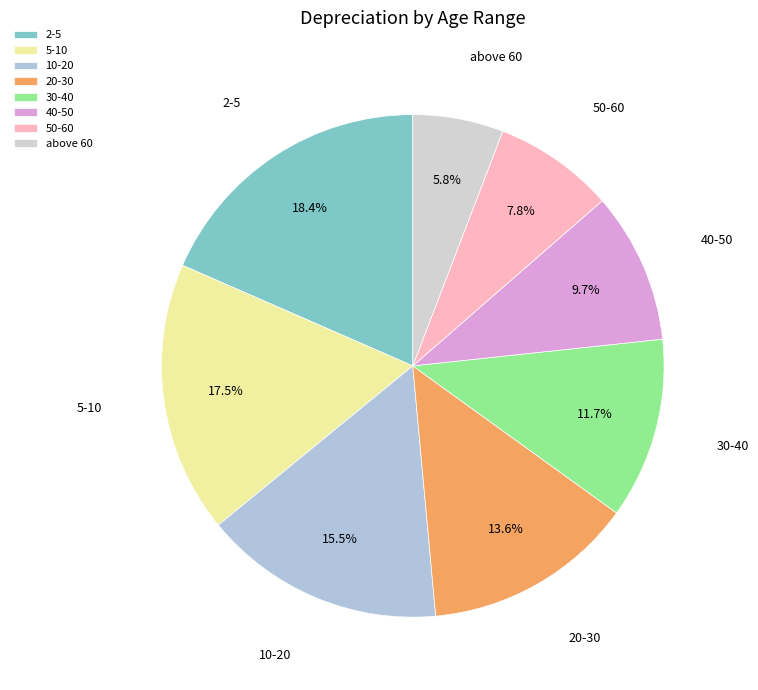

Does 40-50 account for over 50% of the chart?

No